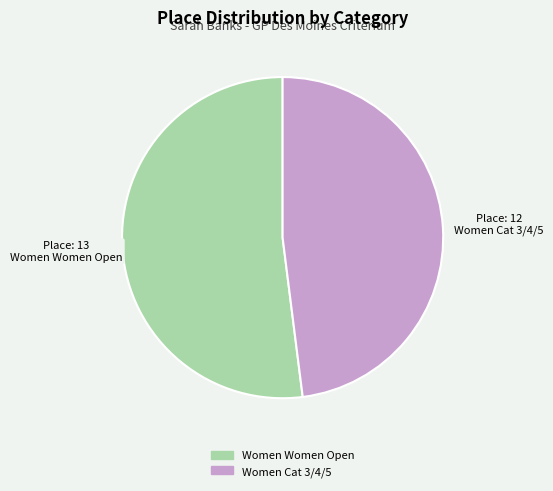

Is it true that Women Women Open is 52% of the pie?

True